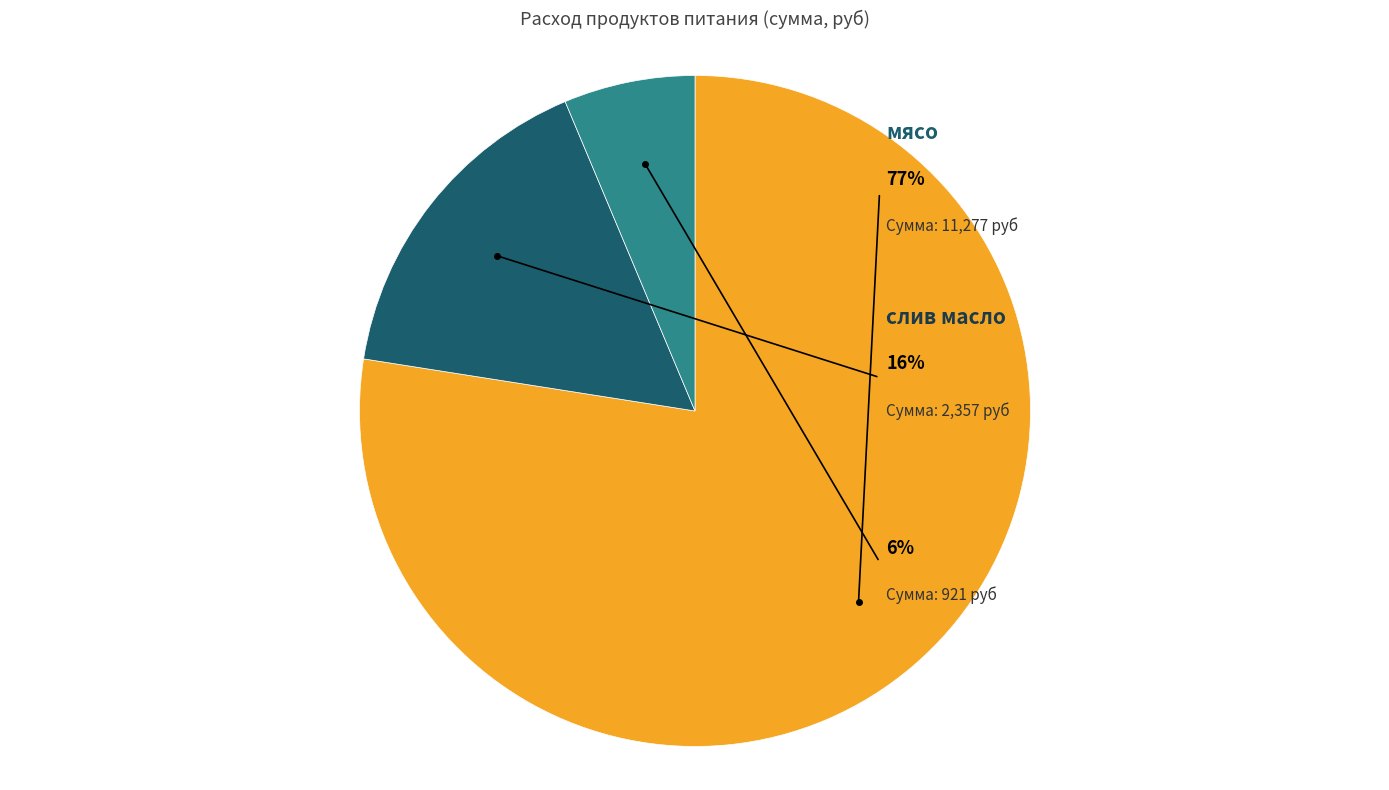

Is мука the majority of the pie?

No